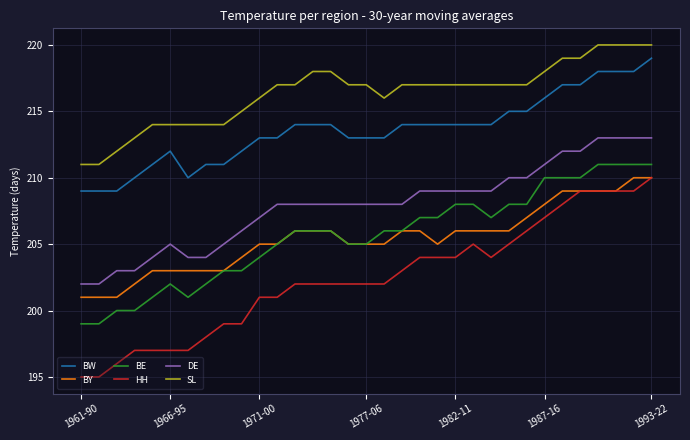

What is the minimum value shown in the chart?

195